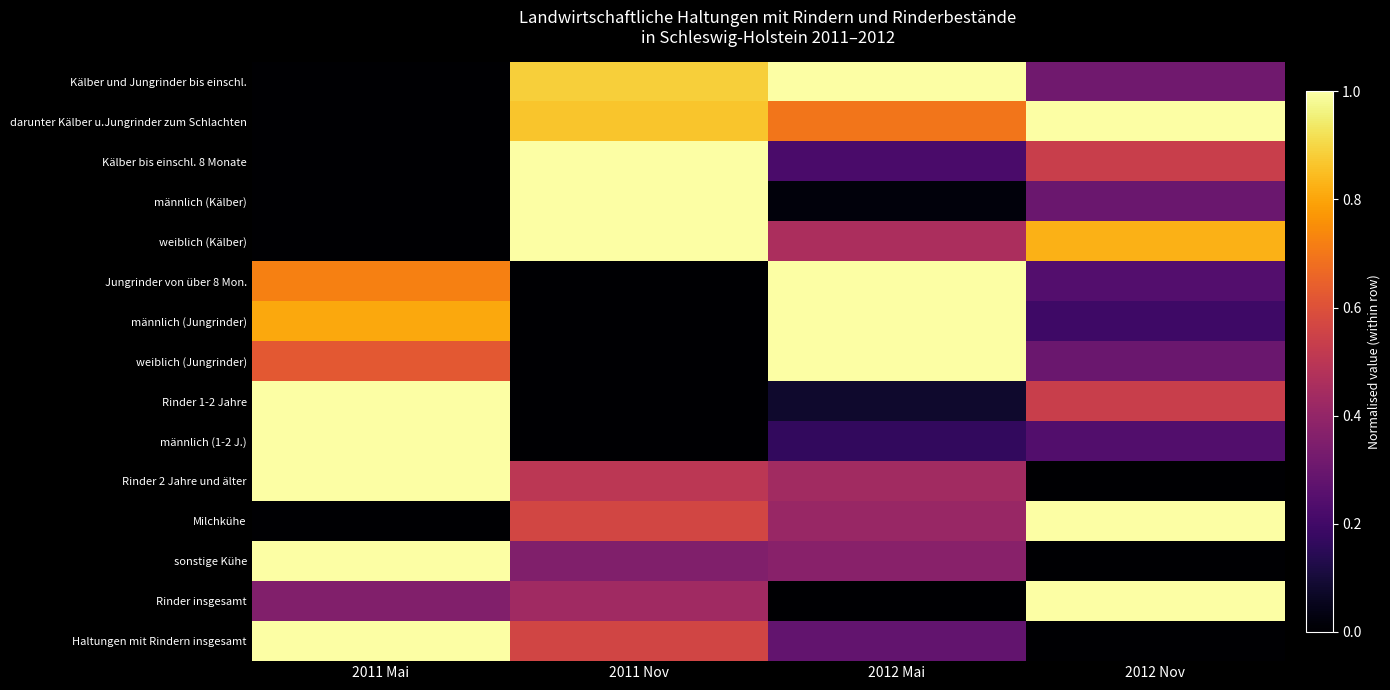

What is the total value across all series at 2012 Nov?

6.5